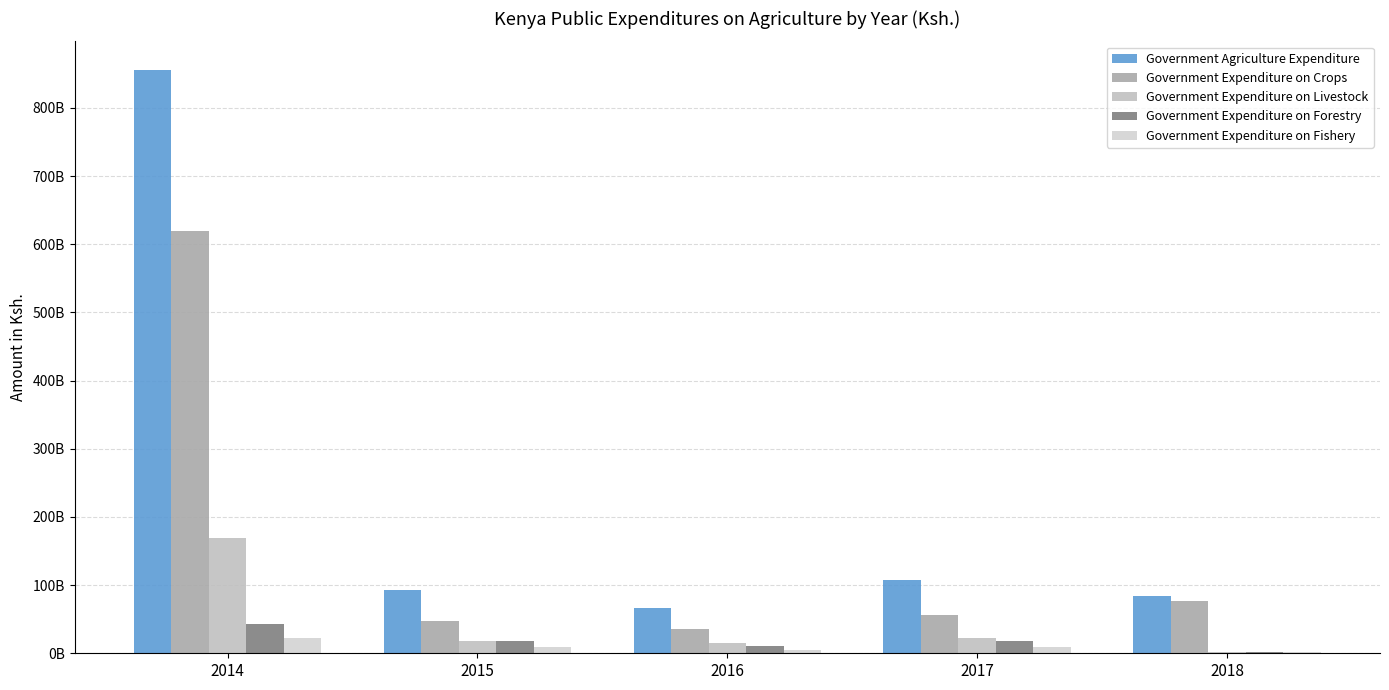

Are the bars grouped side by side (vs. stacked)?

Yes